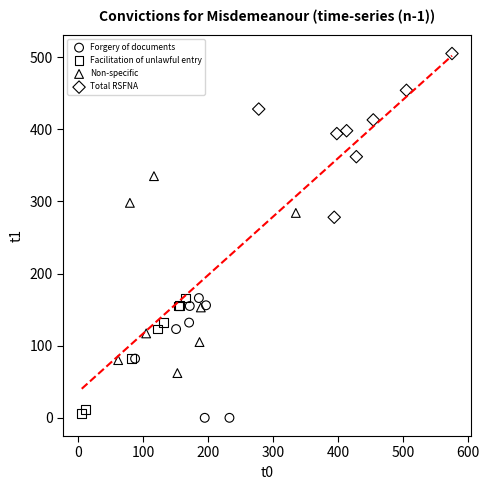

What are all the series names shown in the legend?

Forgery of documents, Facilitation of unlawful entry, Non-specific, Total RSFNA